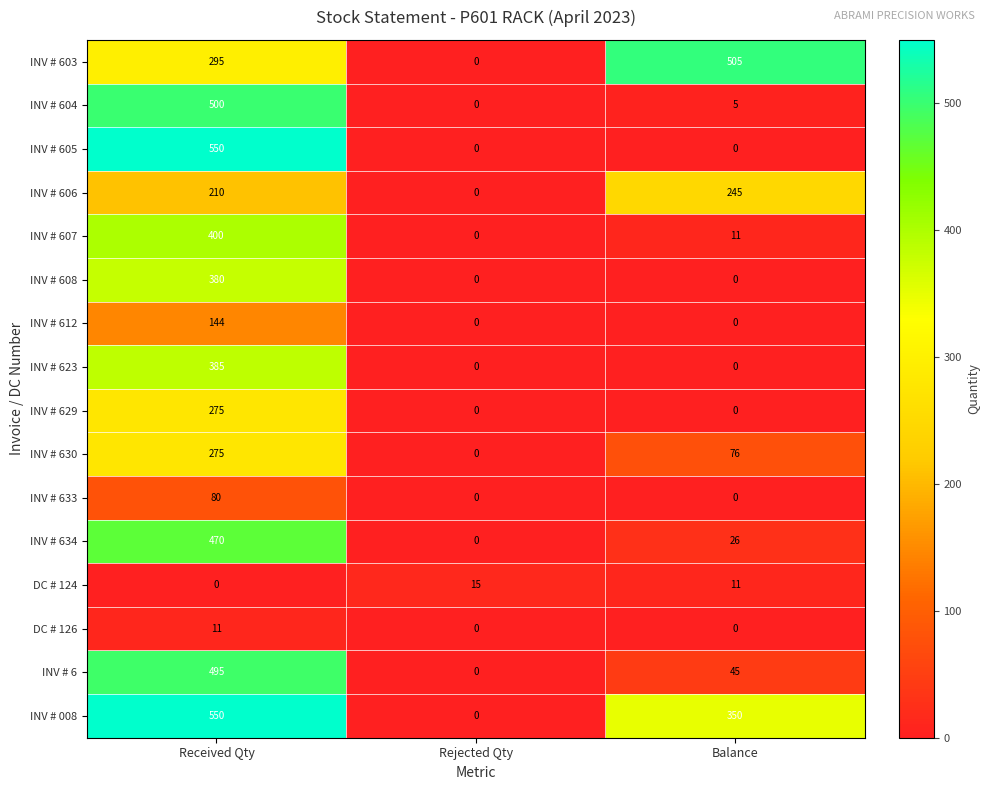

Which category has the highest value in the INV # 607 series?

Received Qty